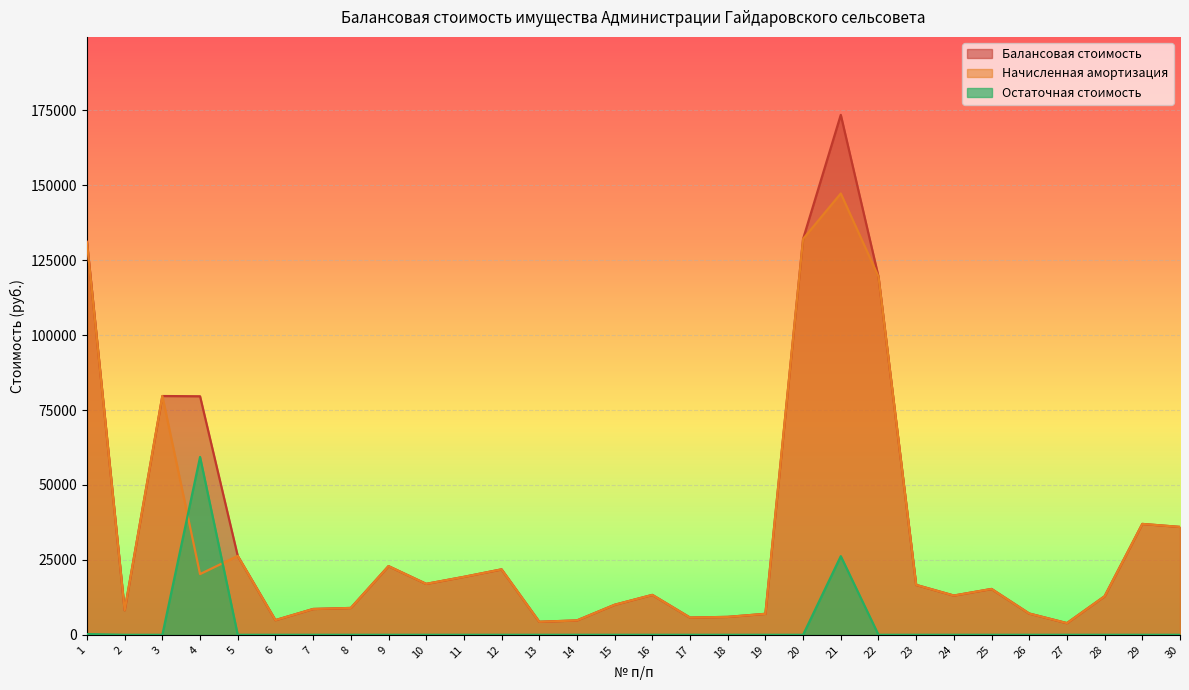

Which category has the highest value across all series?

21